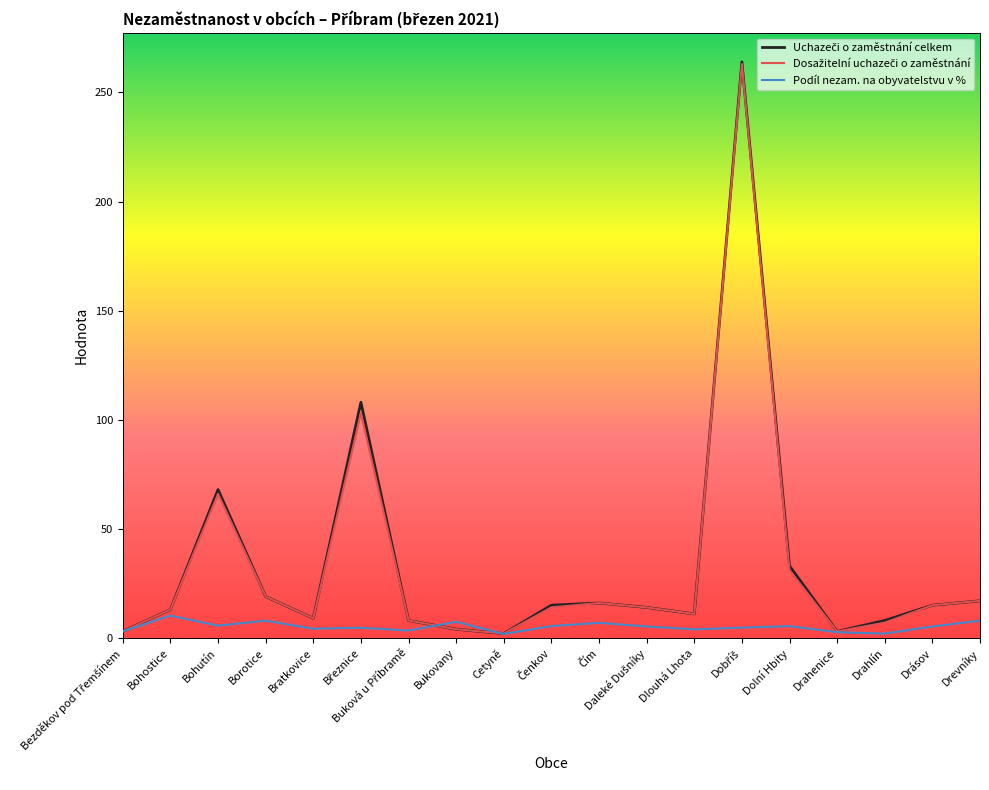

What is the total value across all series at Drevníky?

41.9